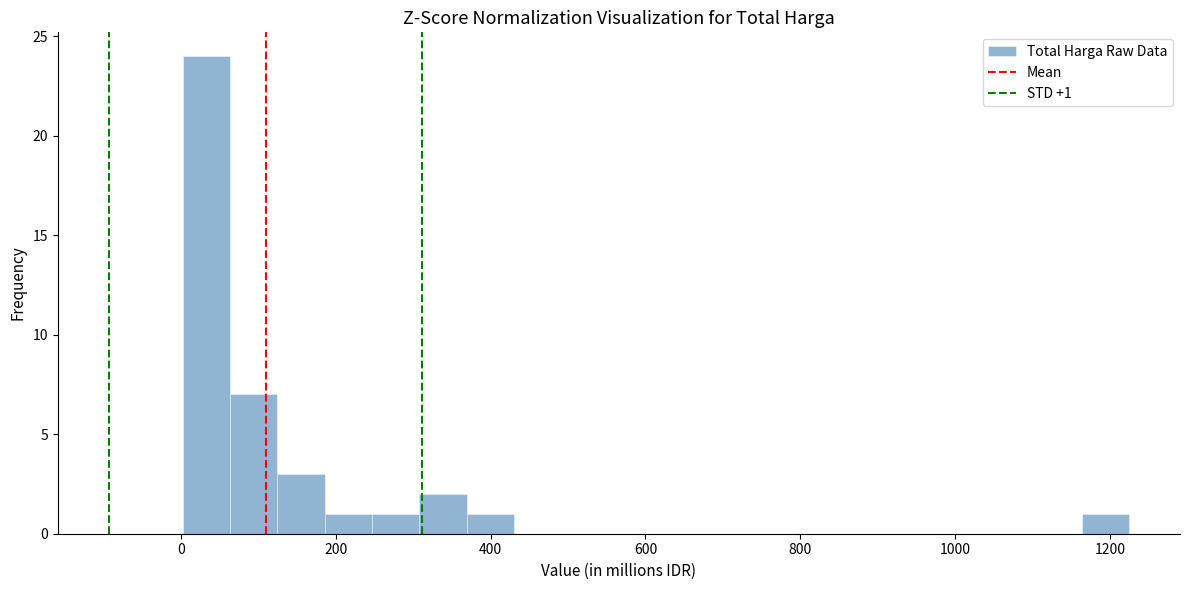

Read against the x-axis, roughly where is the centre of the tallest bar?

40